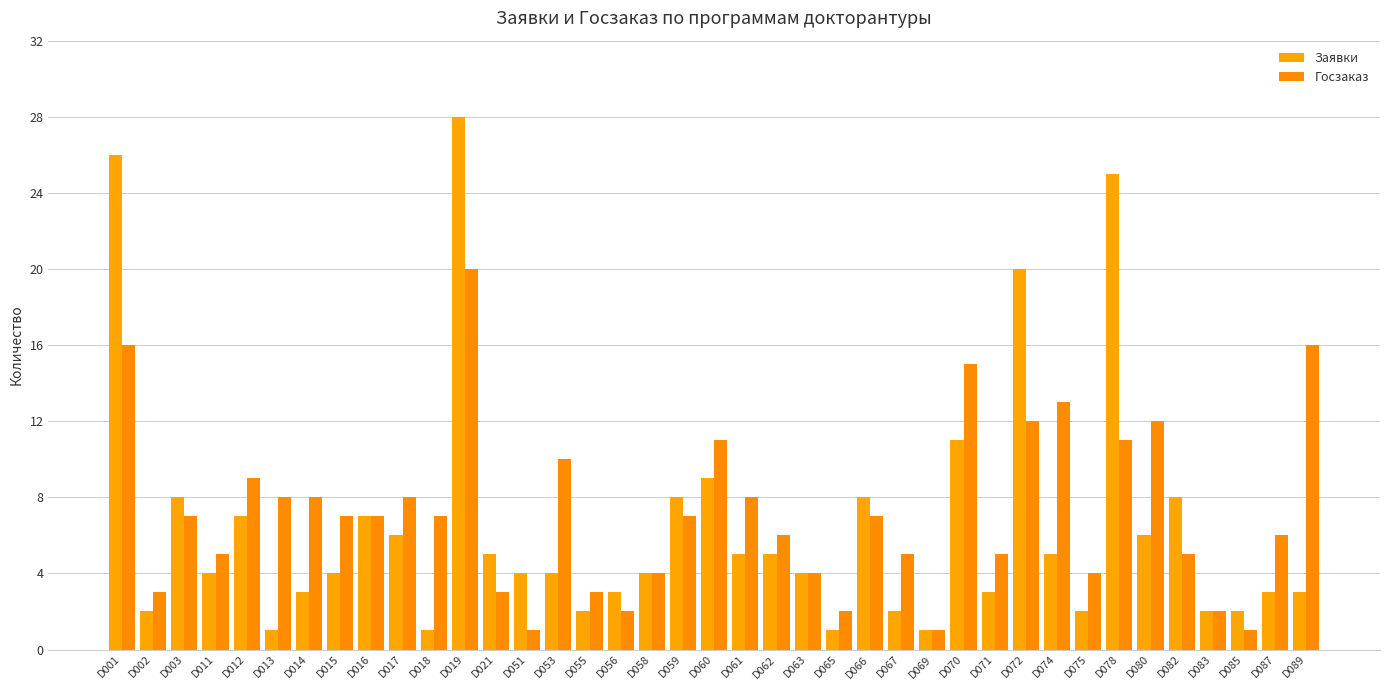

List the series in order of their overall mean, highest first.

Госзаказ, Заявки